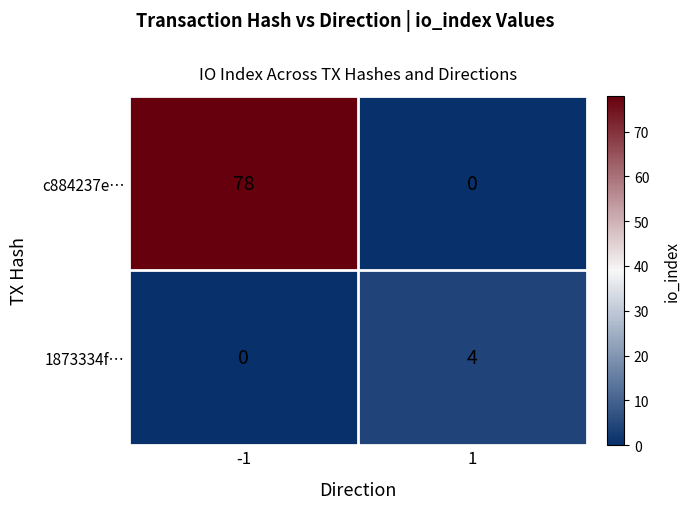

Which series changed the most between -1 and 1?

c884237e…